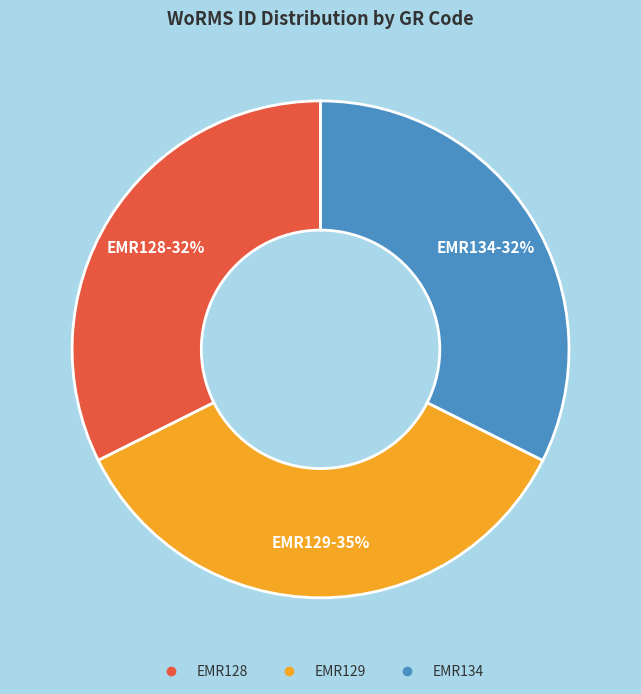

To the nearest percent, what percentage of the pie is EMR134?

32%